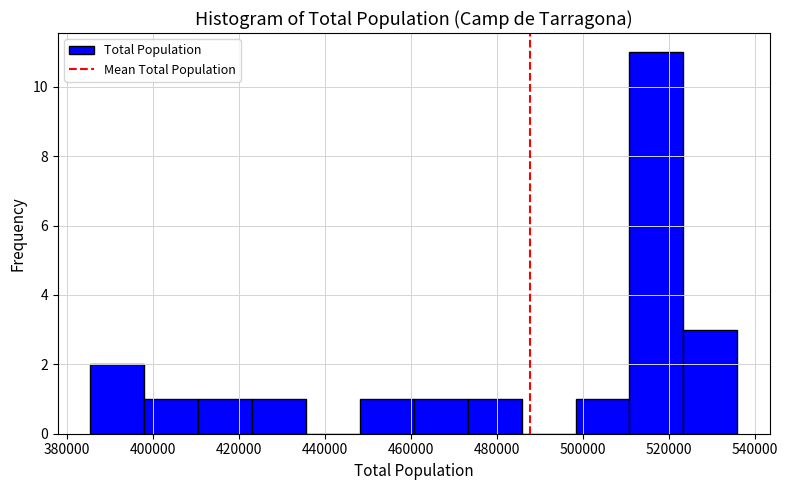

Reading left to right, list every bar in this chart as the range it spans on the x-axis followed by its height. Neither the bar edges nor the heights are printed on the chart, so give them approximately, as read against the axes.

386000 to 398000: 2
398000 to 410000: 1
410000 to 424000: 1
424000 to 436000: 1
436000 to 448000: 0
448000 to 460000: 1
460000 to 474000: 1
474000 to 486000: 1
486000 to 498000: 0
498000 to 510000: 1
510000 to 524000: 11
524000 to 536000: 3